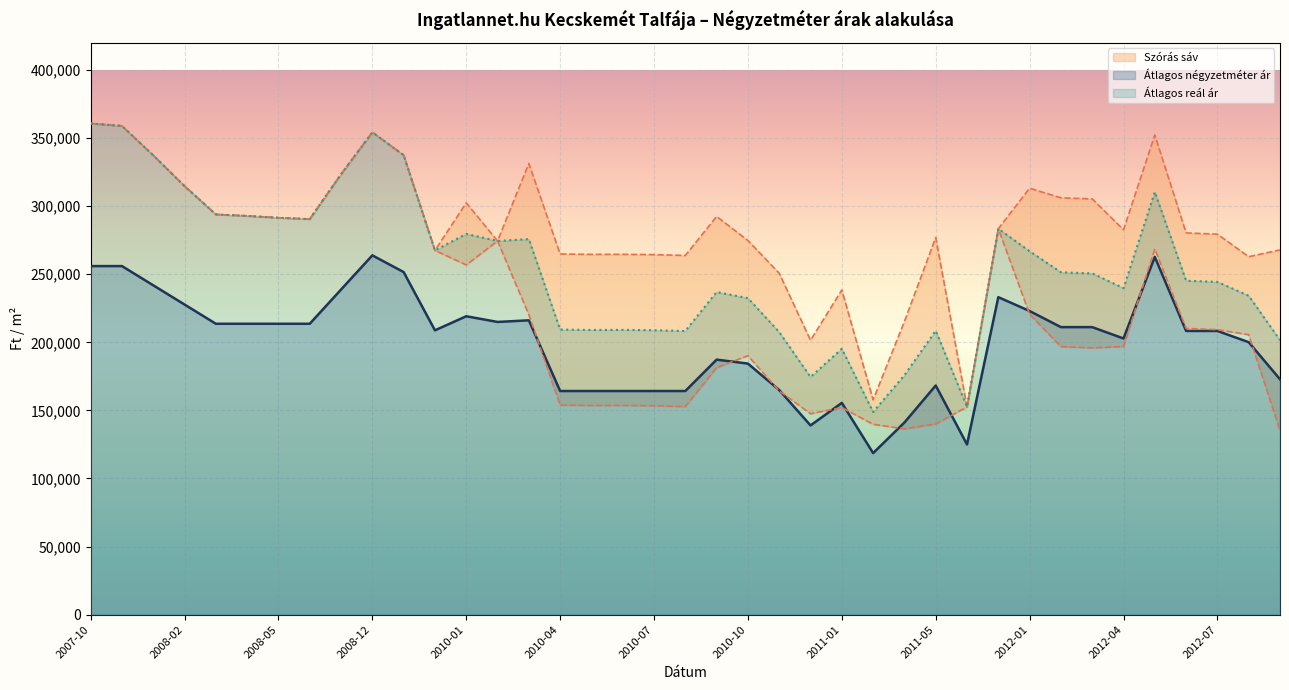

True or false: Szórás alsó határ and Átlagos négyzetméter ár intersect in this chart.

True